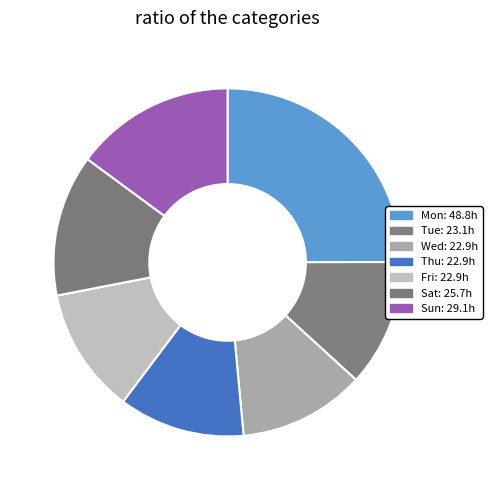

Count the number of slices in the pie.

7